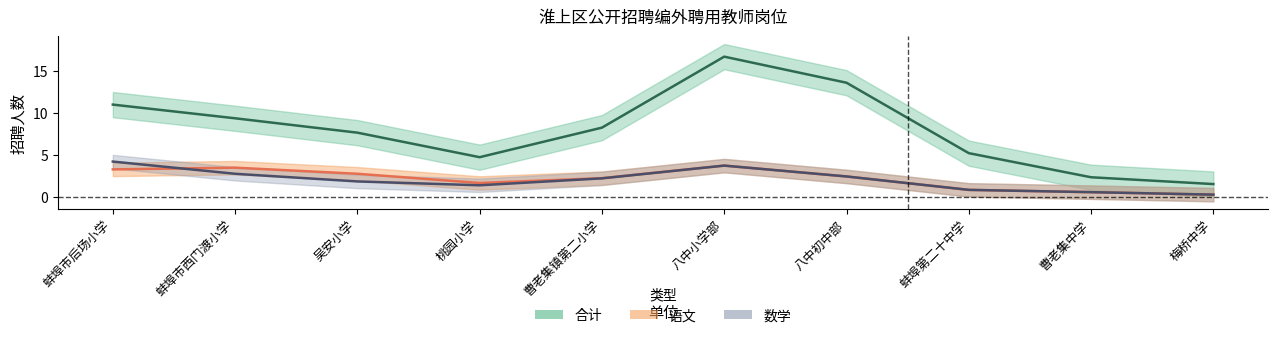

True or false: 数学 and 语文 cross at least once.

True